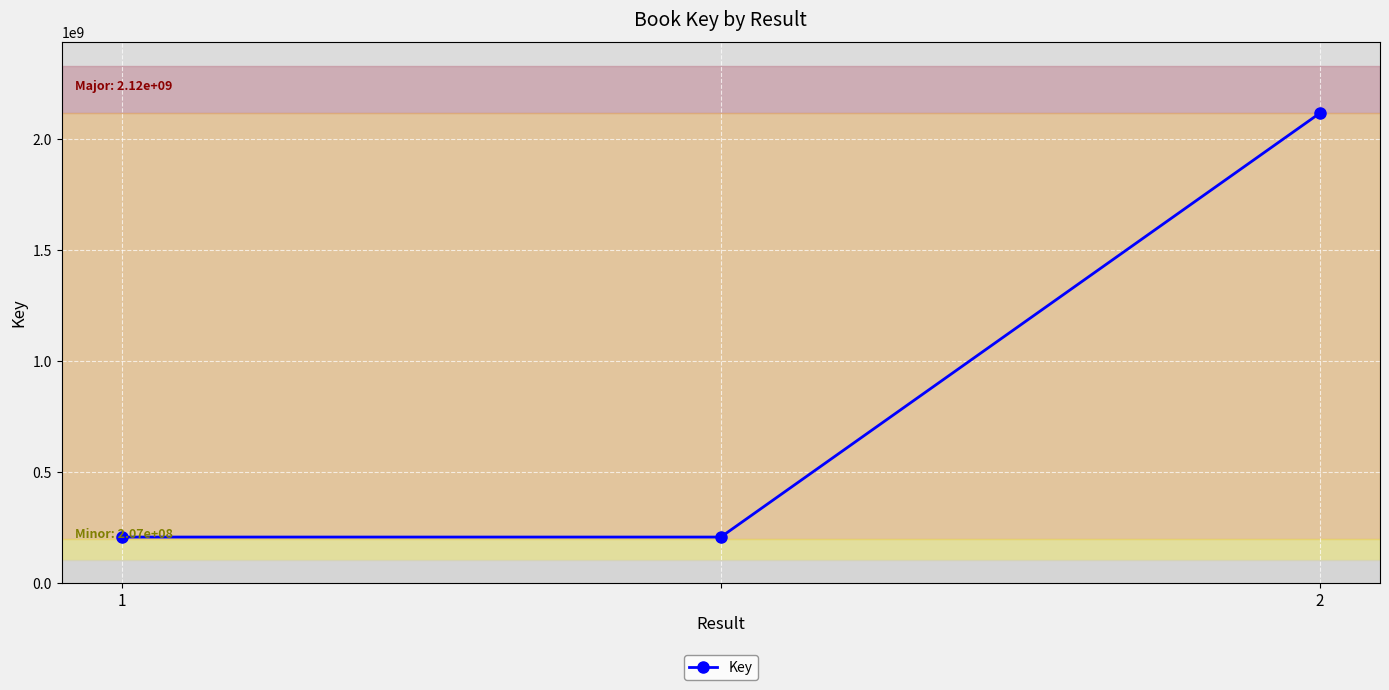

What is the sum of all values?

2531776891